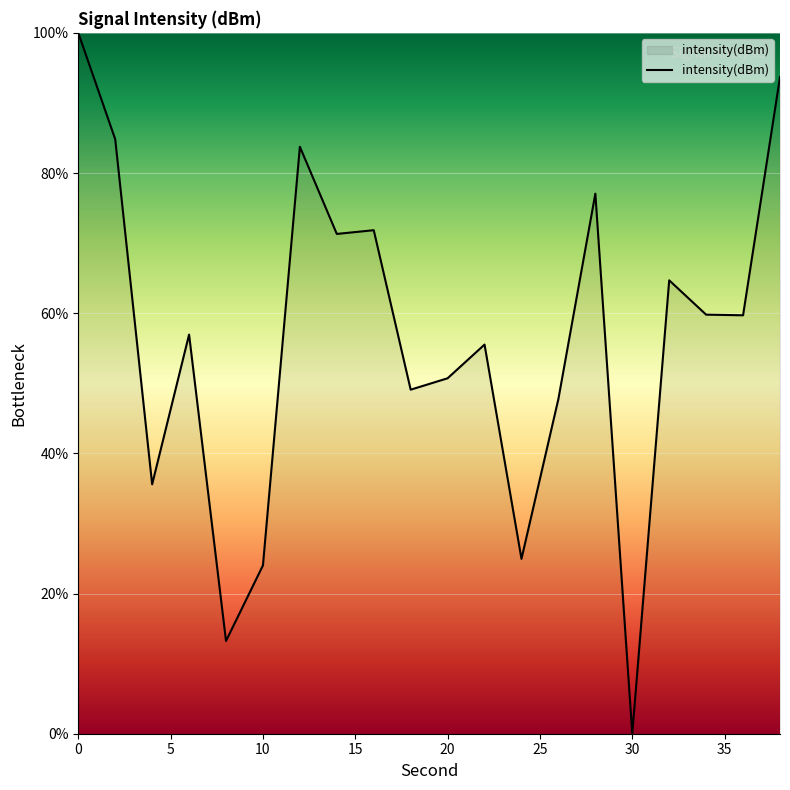

What is the greatest value displayed?

100.0